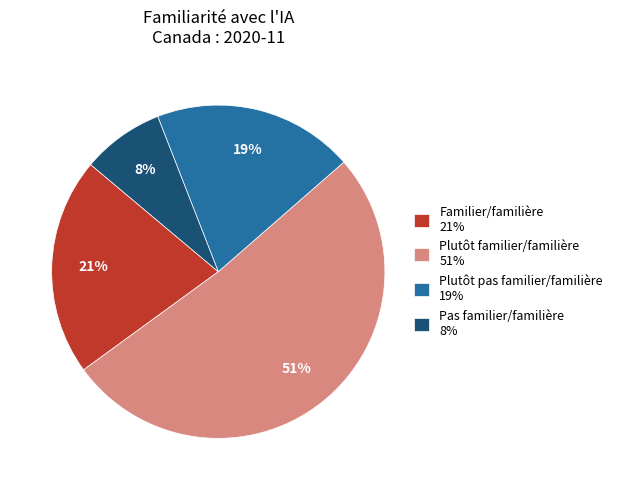

Which slice is the smallest?

Pas familier/familière